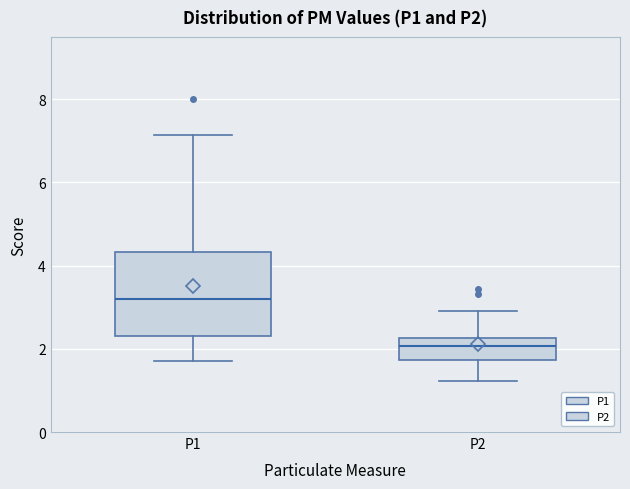

Where is the lower edge of the box for P1 on the y-axis? The values are not printed on the chart, so give them approximately, as read against the axis.

2.4